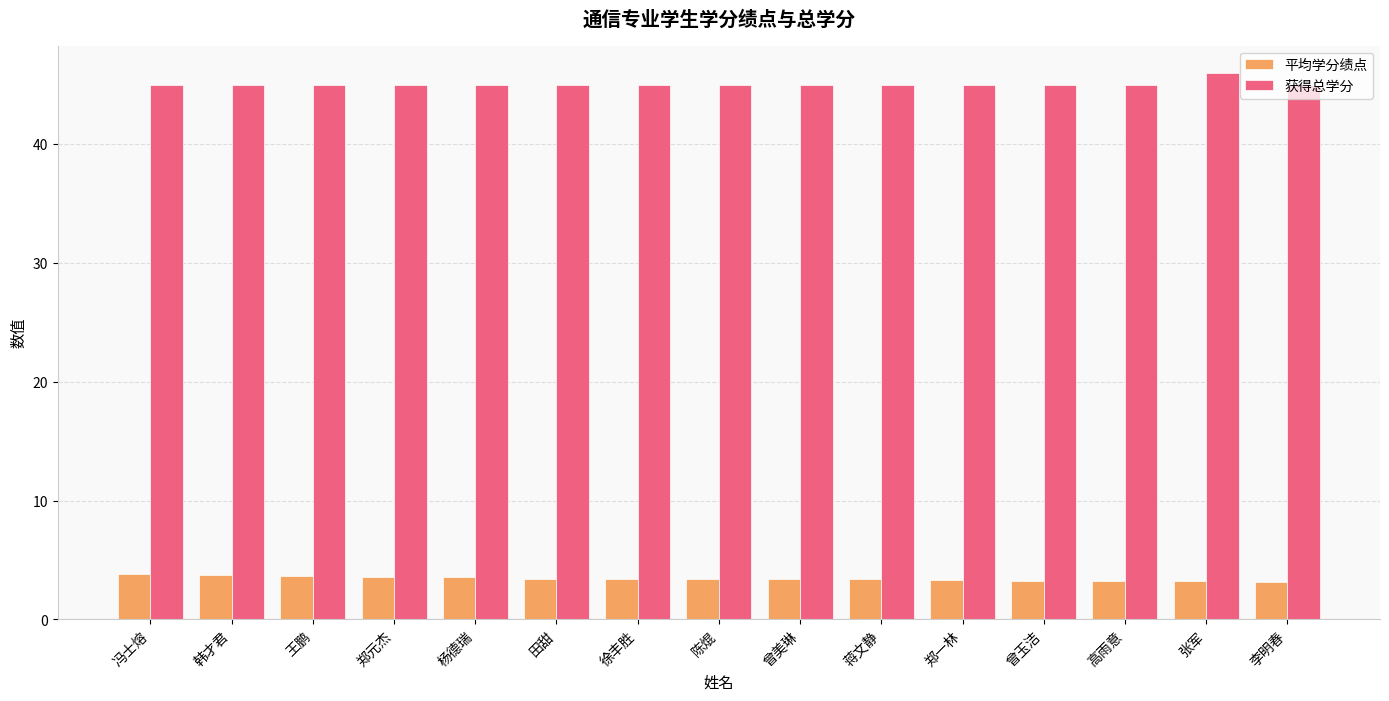

What is the value of the 获得总学分 bar at the 4th from the left?

45.0